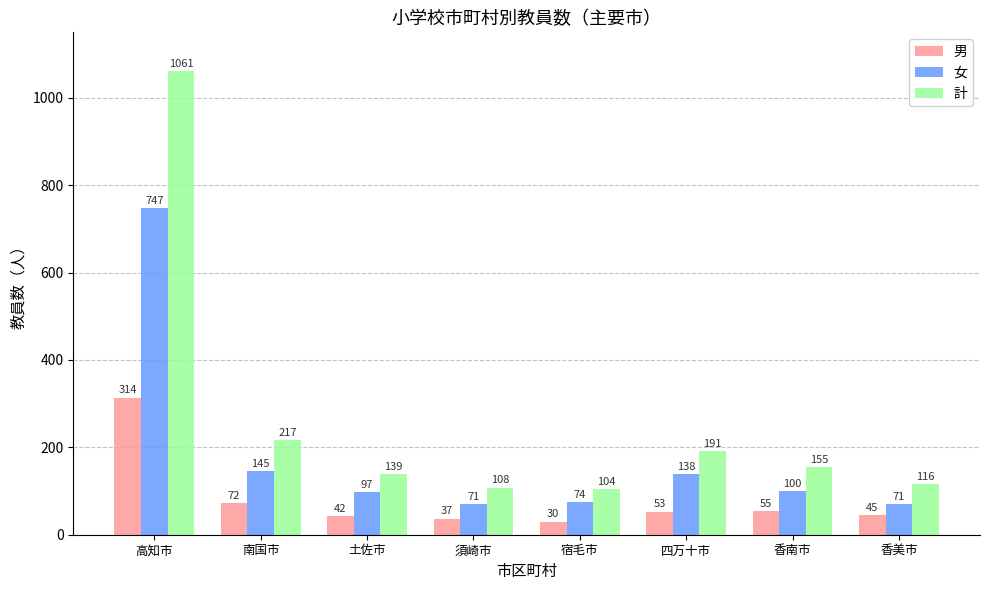

Reading right to left, extract all data points from this chart.

男: 45	55	53	30	37	42	72	314
女: 71	100	138	74	71	97	145	747
計: 116	155	191	104	108	139	217	1061